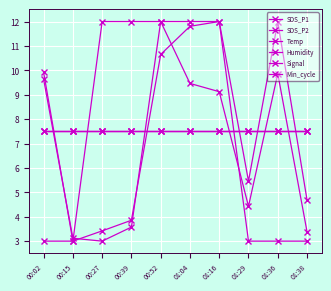

Reading left to right, list all the values displayed in this chart.

SDS_P1: 00:02=9.9	00:15=3.0	00:27=3.4	00:39=3.9	00:52=10.7	01:04=11.8	01:16=12.0	01:29=5.5	01:36=12.0	01:38=4.7
SDS_P2: 00:02=9.6	00:15=3.1	00:27=3.0	00:39=3.6	00:52=12.0	01:04=9.5	01:16=9.1	01:29=4.4	01:36=9.9	01:38=3.4
Temp: 00:02=3.0	00:15=3.0	00:27=12.0	00:39=12.0	00:52=12.0	01:04=12.0	01:16=12.0	01:29=3.0	01:36=3.0	01:38=3.0
Humidity: 00:02=7.5	00:15=7.5	00:27=7.5	00:39=7.5	00:52=7.5	01:04=7.5	01:16=7.5	01:29=7.5	01:36=7.5	01:38=7.5
Signal: 00:02=7.5	00:15=7.5	00:27=7.5	00:39=7.5	00:52=7.5	01:04=7.5	01:16=7.5	01:29=7.5	01:36=7.5	01:38=7.5
Min_cycle: 00:02=7.5	00:15=7.5	00:27=7.5	00:39=7.5	00:52=7.5	01:04=7.5	01:16=7.5	01:29=7.5	01:36=7.5	01:38=7.5